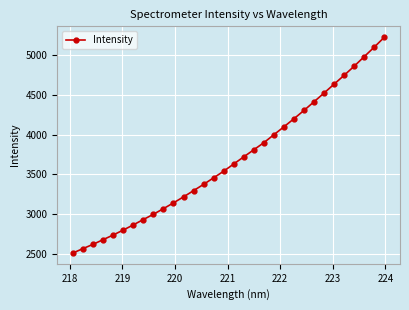

What is the greatest value displayed?

5229.4